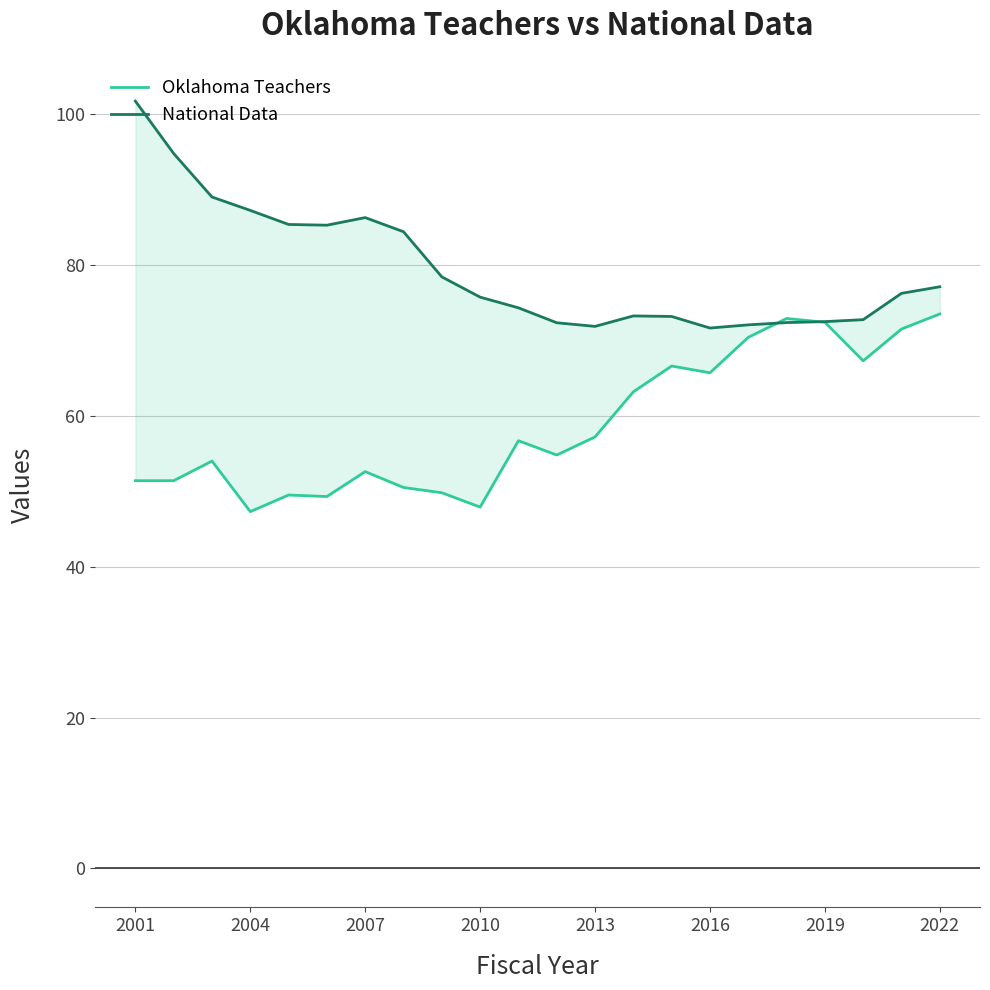

Rank the series by their average value, from highest to lowest.

National Data, Oklahoma Teachers